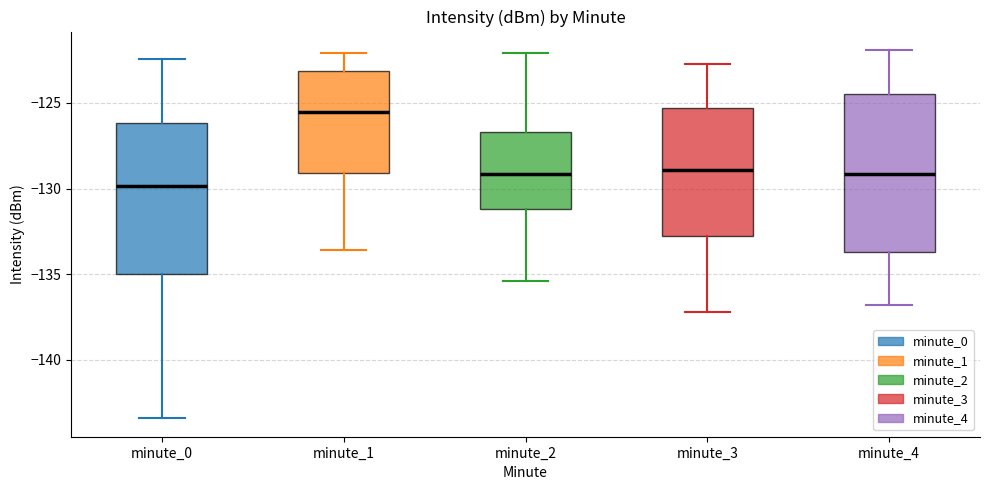

Where does the lower whisker of the box for minute_3 end on the y-axis? The values are not printed on the chart, so give them approximately, as read against the axis.

-137.0